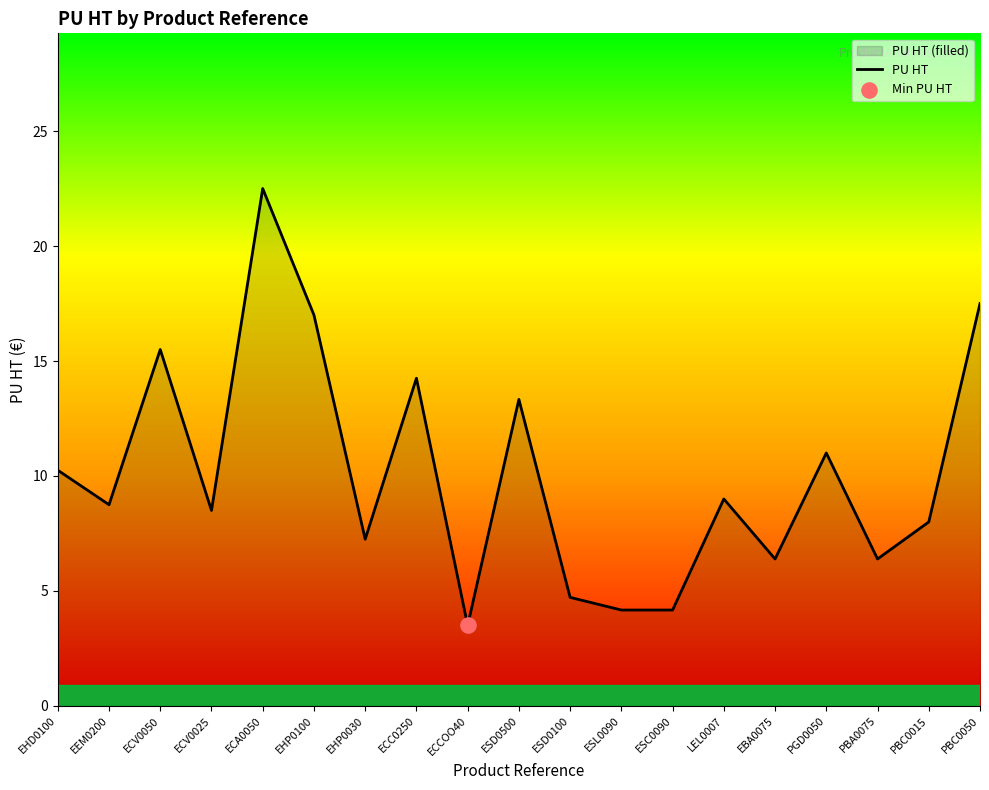

What is the change in value from ESC0090 to LEL0007?

+4.8